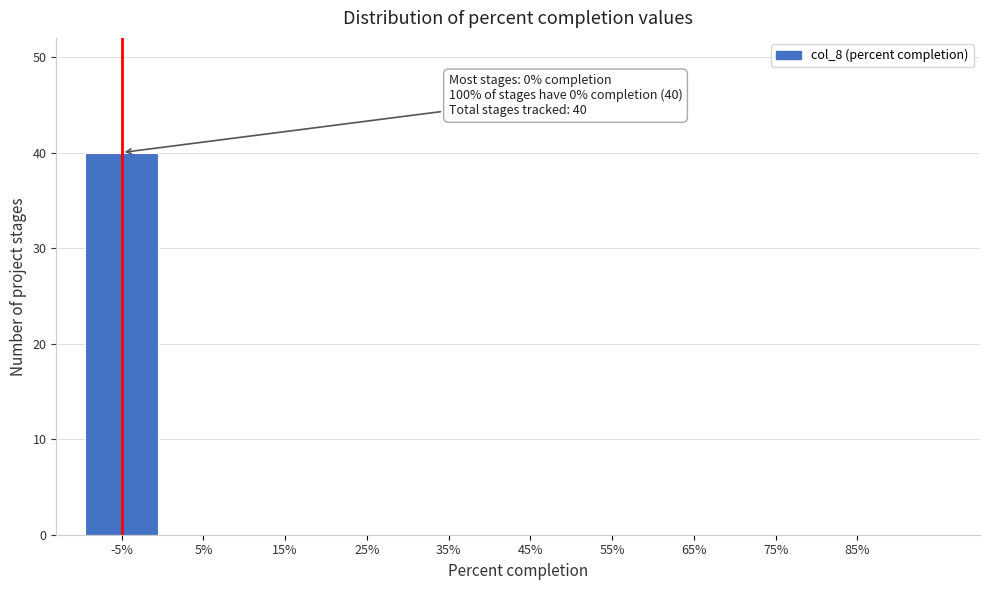

Reading left to right, extract all data points from this chart.

-5%=40	5%=0	15%=0	25%=0	35%=0	45%=0	55%=0	65%=0	75%=0	85%=0